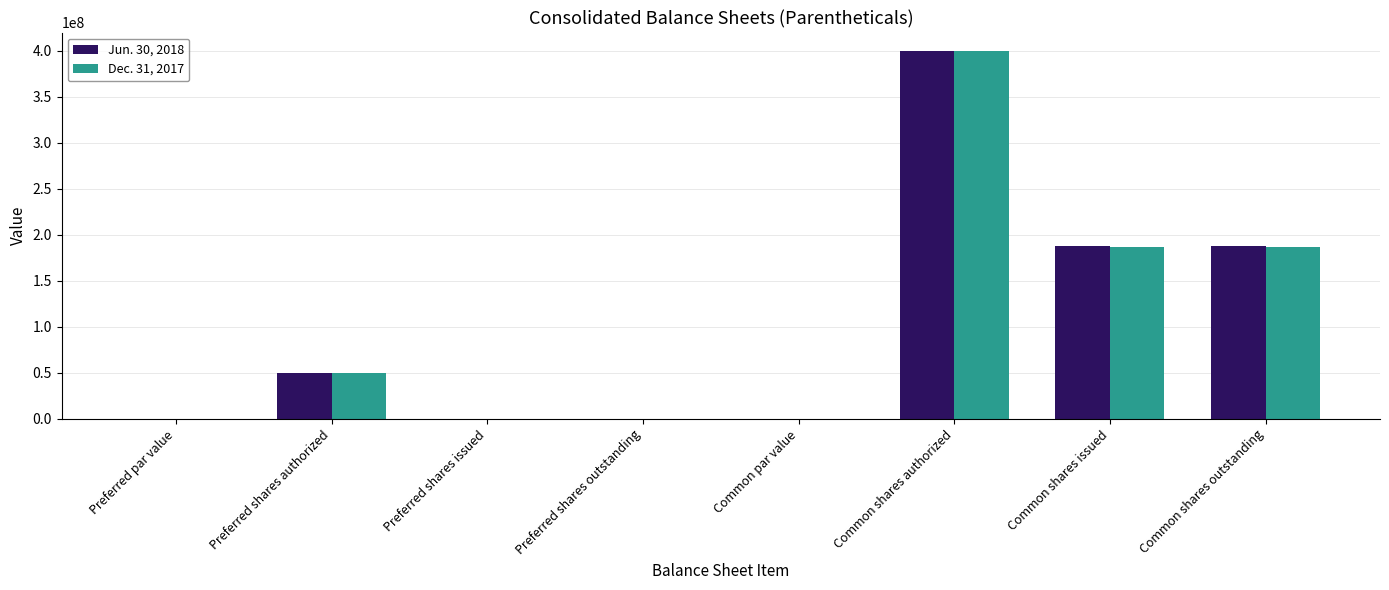

Is it true that Jun. 30, 2018 equals 194923640.3 at Preferred shares issued?

False